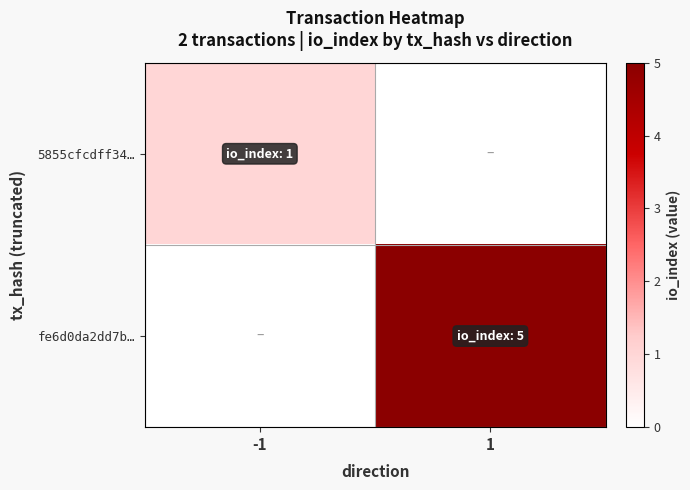

Between -1 and 1, which is larger?

-1